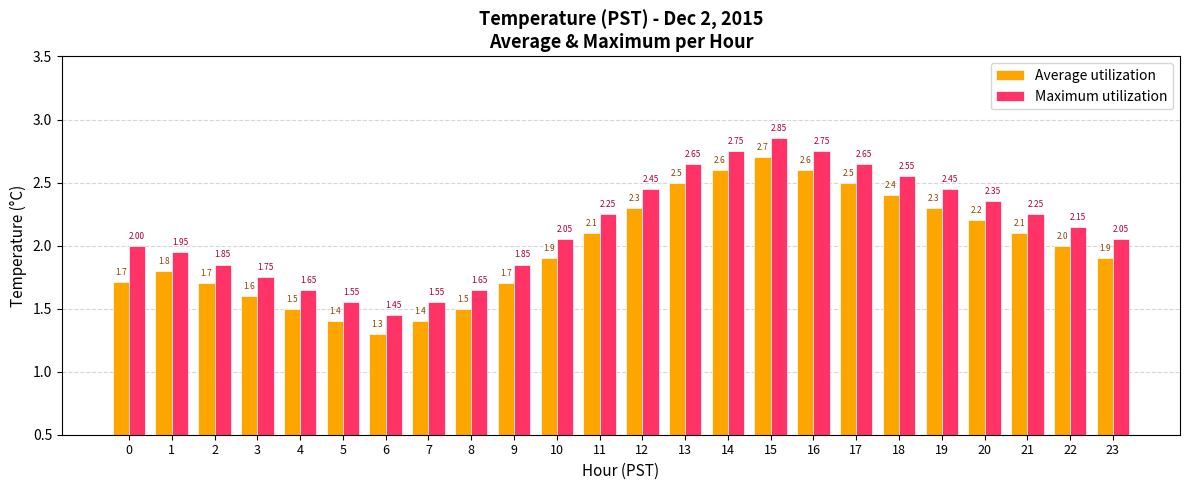

At which category is the sum across all series the highest?

15